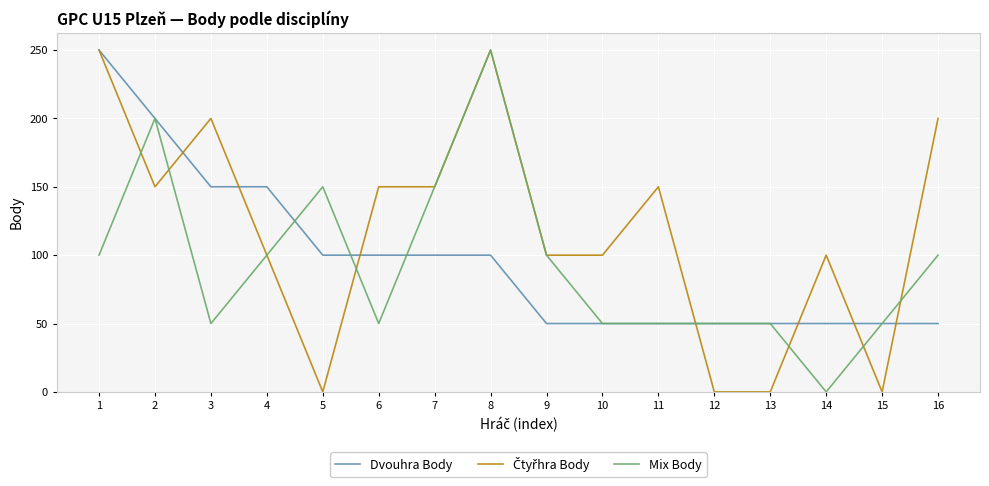

The Dvouhra Body series shows 50 at 10. True or false?

True